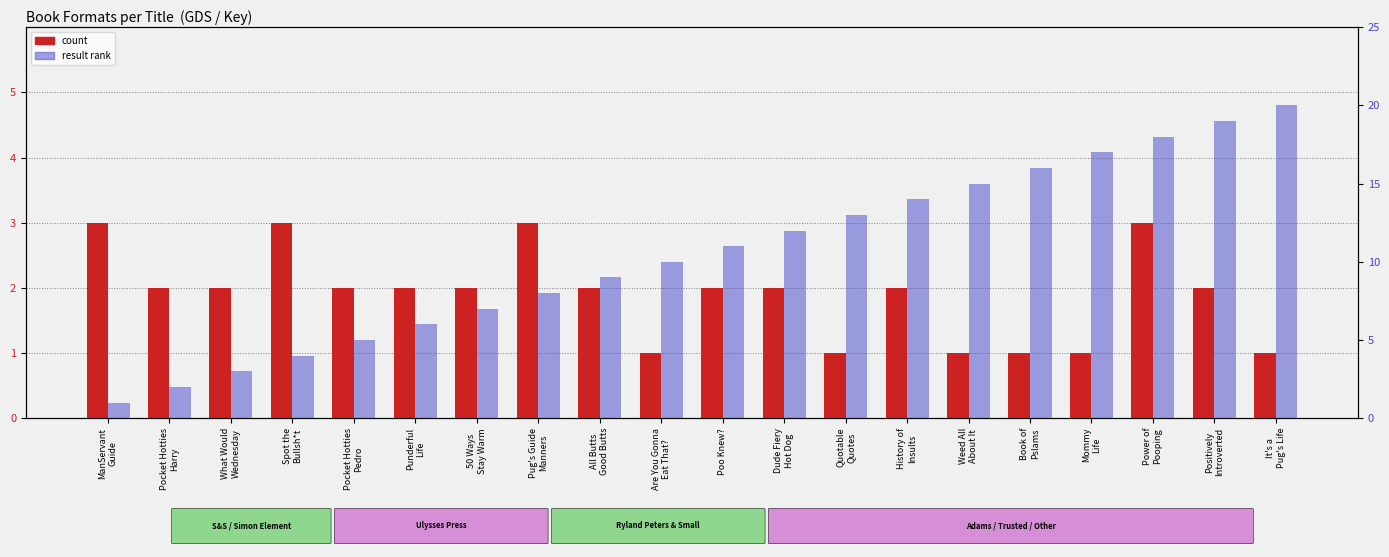

What is the sum of all result rank values?

210